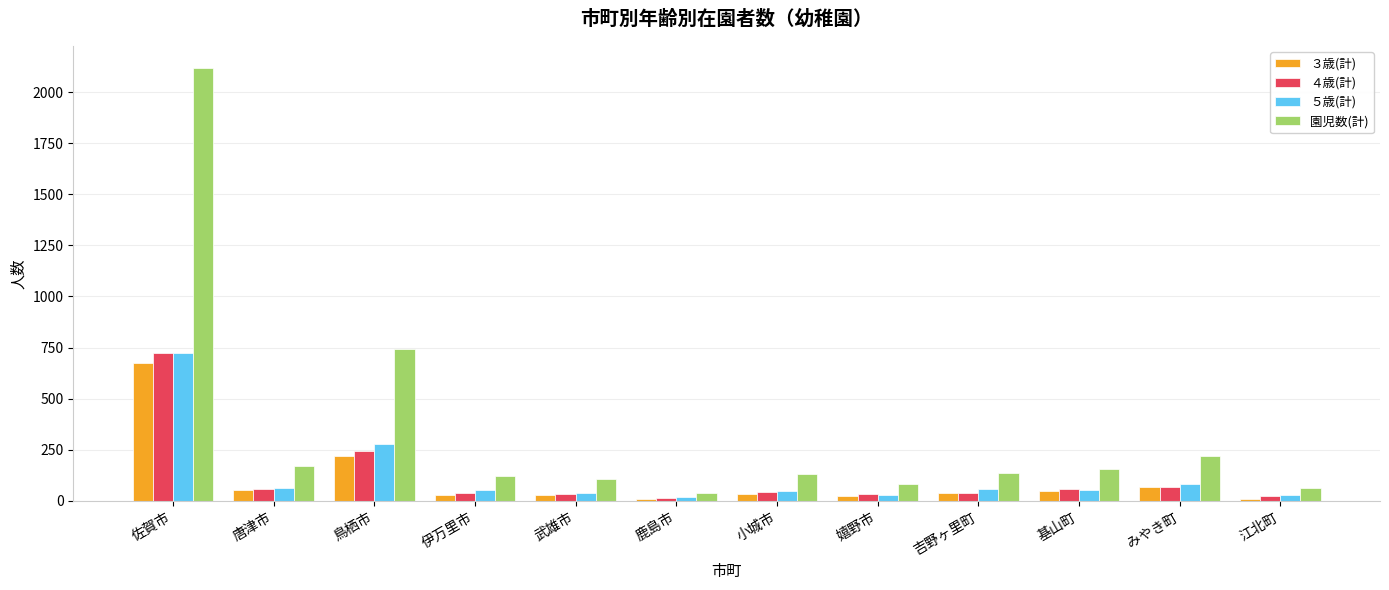

How many bars are there in total?

48